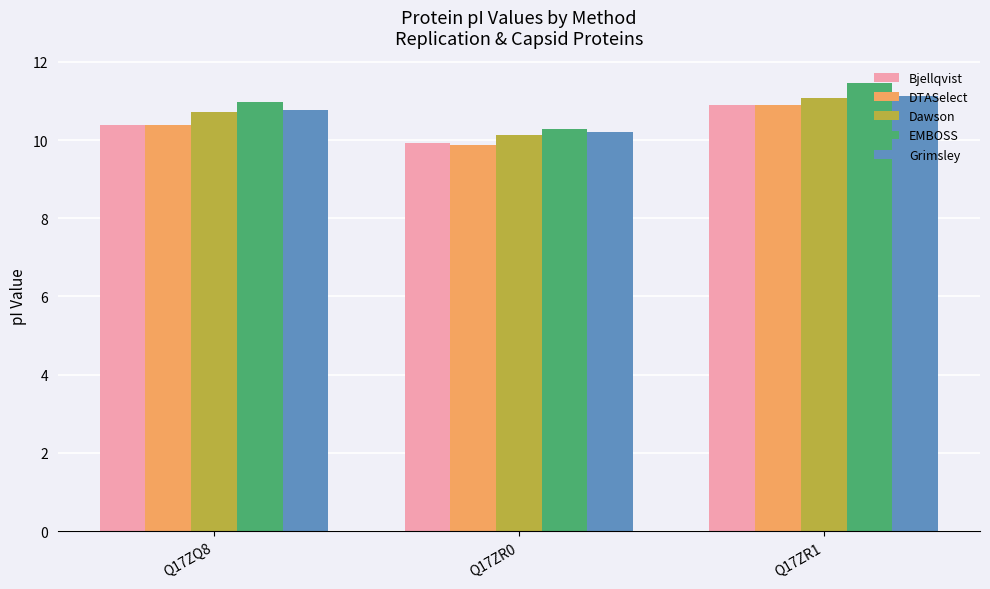

Reading left to right, extract all data points from this chart.

Bjellqvist: Q17ZQ8=10.4	Q17ZR0=9.9	Q17ZR1=10.9
DTASelect: Q17ZQ8=10.4	Q17ZR0=9.9	Q17ZR1=10.9
Dawson: Q17ZQ8=10.7	Q17ZR0=10.1	Q17ZR1=11.1
EMBOSS: Q17ZQ8=11.0	Q17ZR0=10.3	Q17ZR1=11.5
Grimsley: Q17ZQ8=10.8	Q17ZR0=10.2	Q17ZR1=11.1